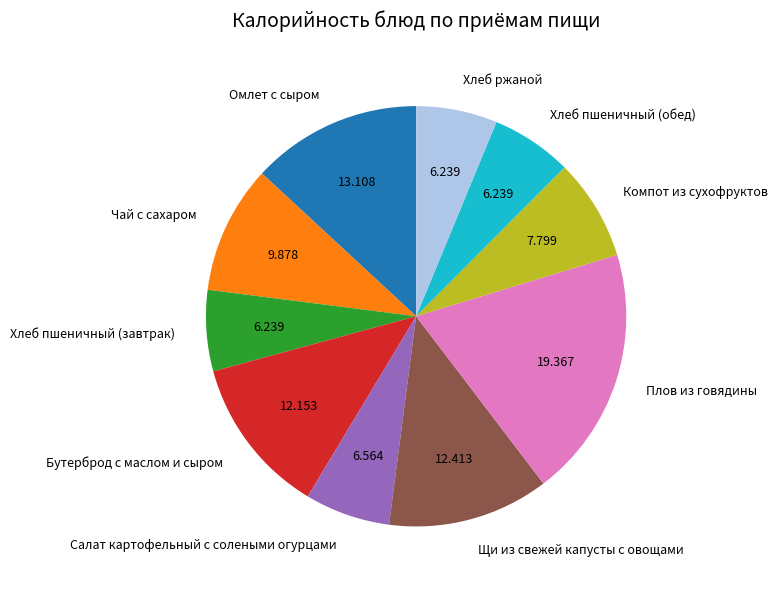

Do Хлеб ржаной and Чай с сахаром together represent more than half of the pie?

No